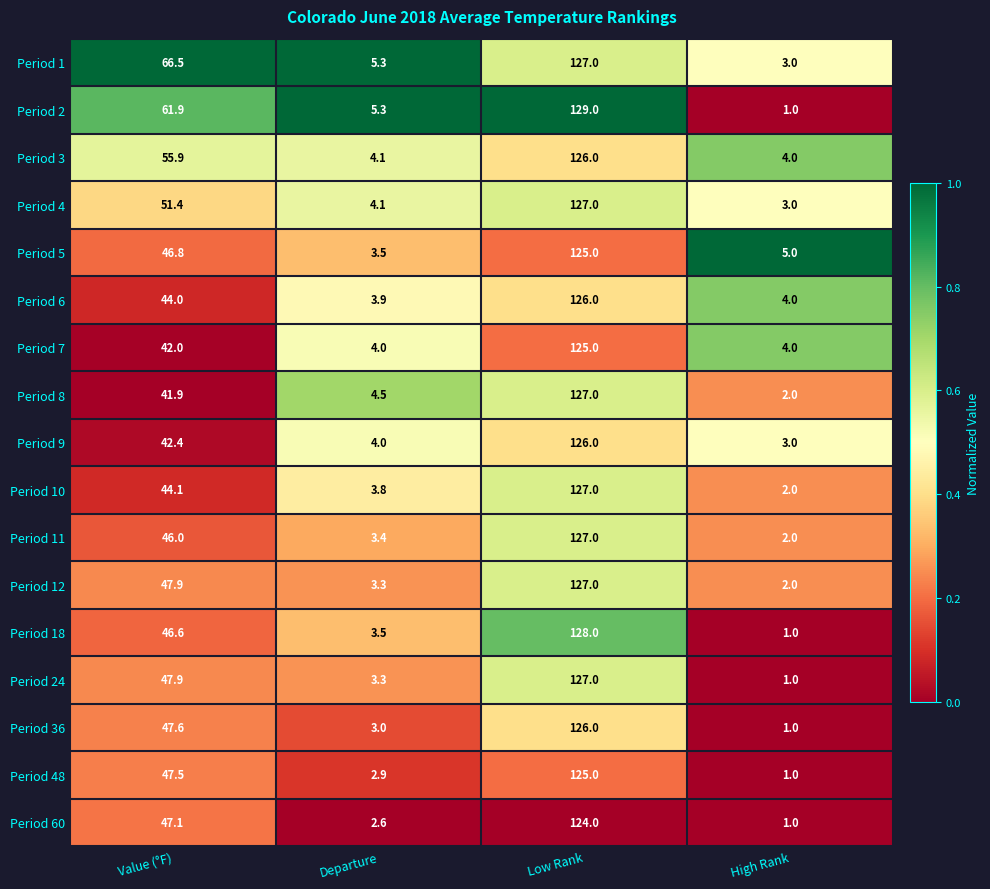

How many categories are shown in the chart?

4